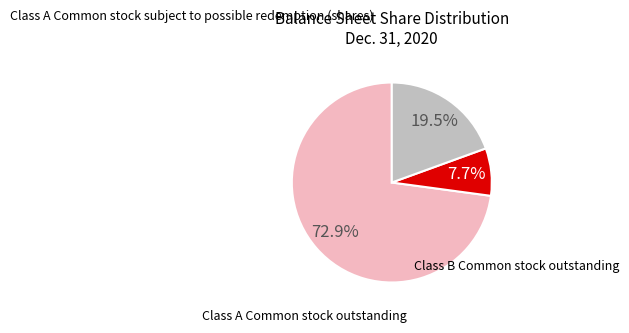

Which category has the biggest portion of the pie?

Class A Common stock subject to possible redemption (shares)